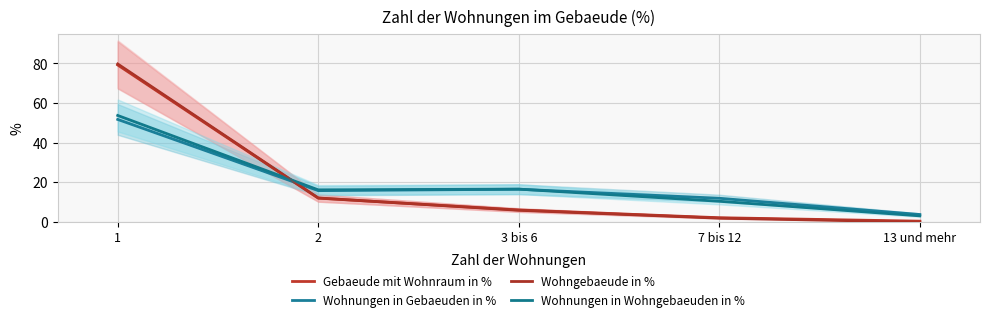

In Wohnungen in Wohngebaeuden in %, how many points are higher than both neighbors (excluding endpoints)?

1